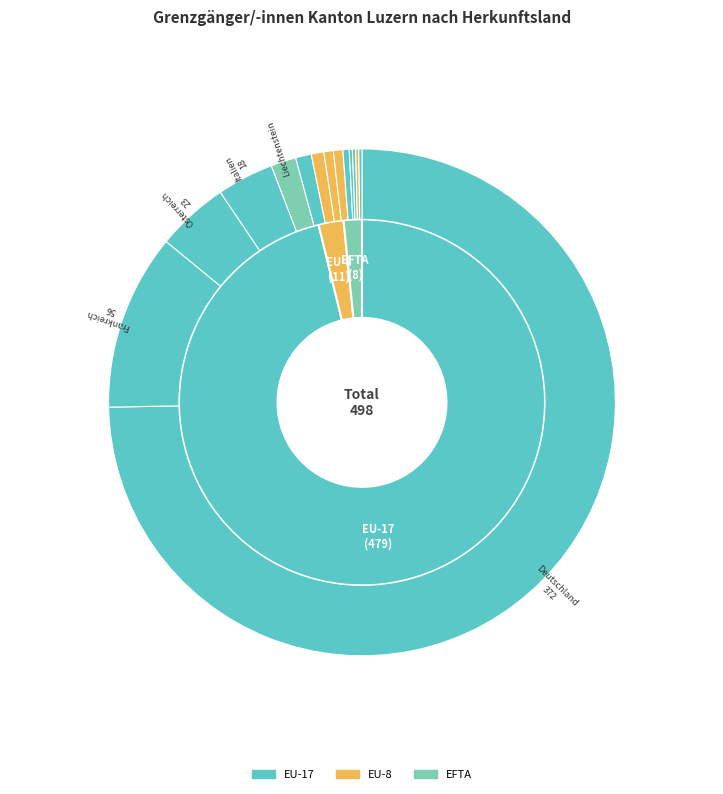

To the nearest percent, what portion does Niederlande represent?

1%